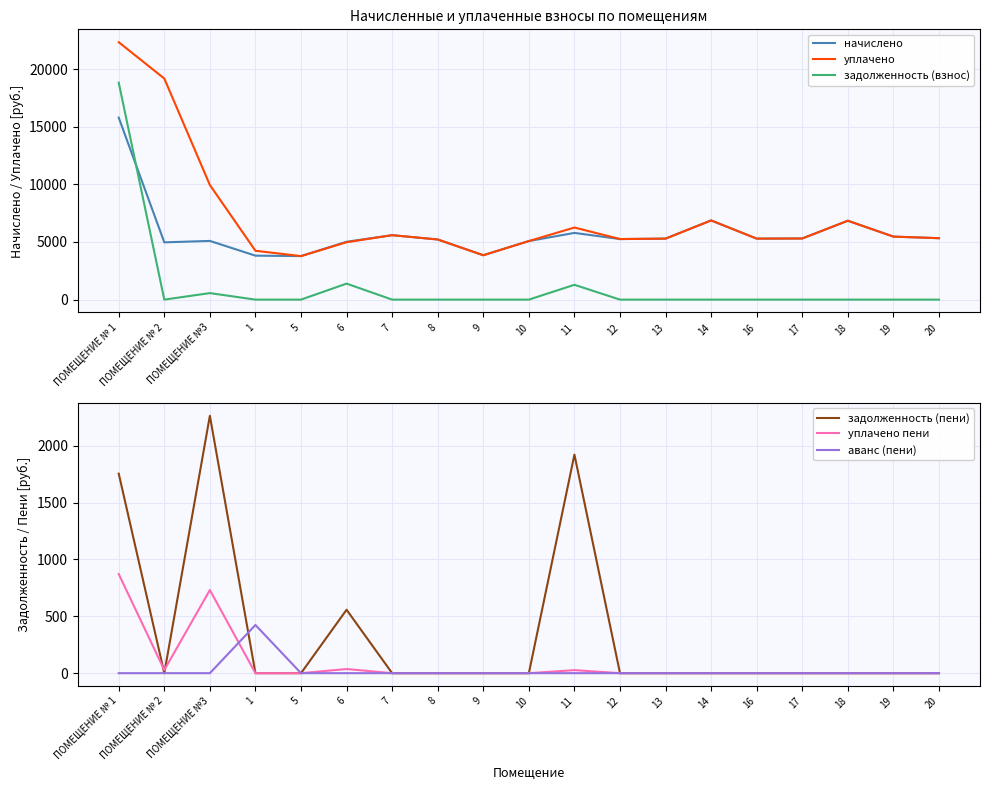

At which label does уплачено пени reach its minimum?

1